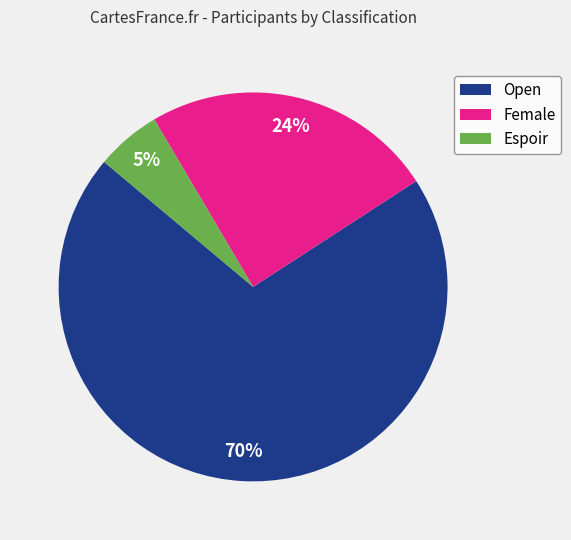

Is there a majority slice in this chart?

Yes